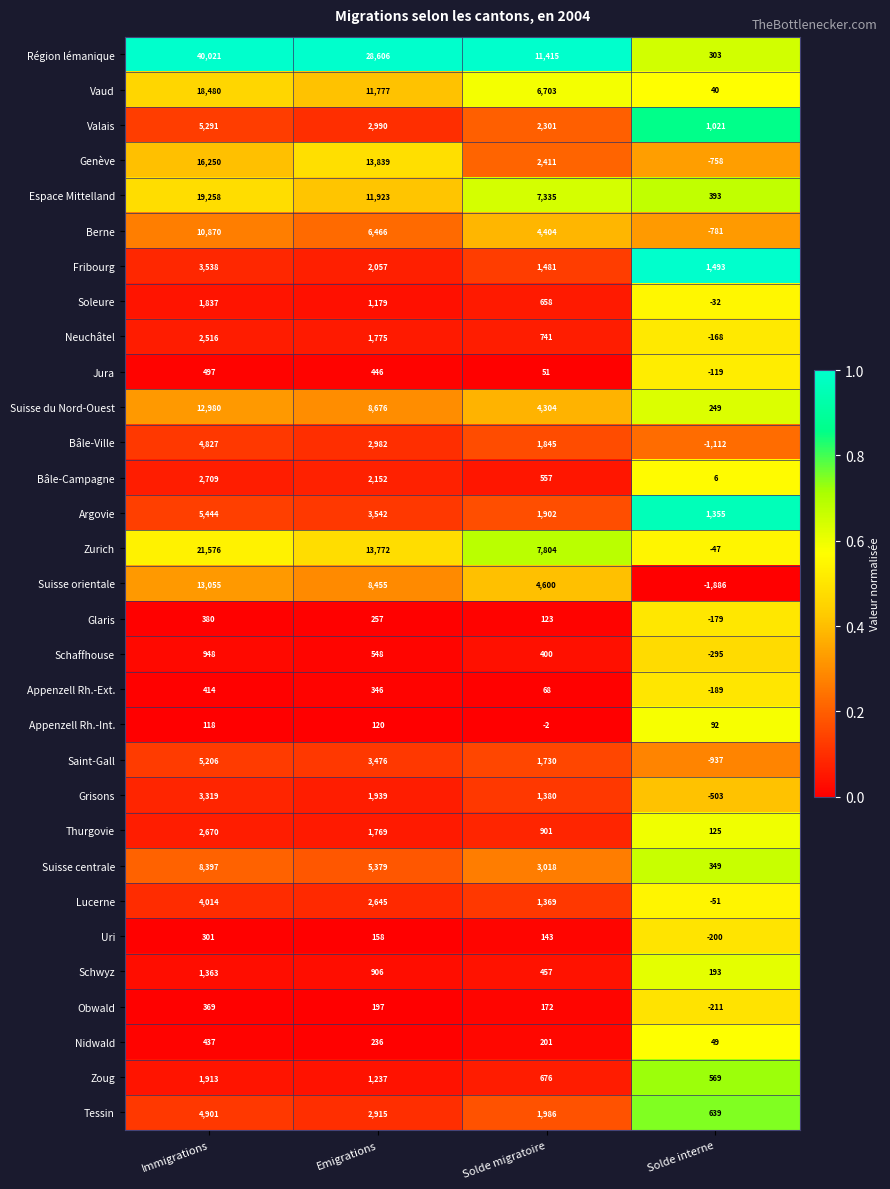

What is the highest value of the Schaffhouse series?

948